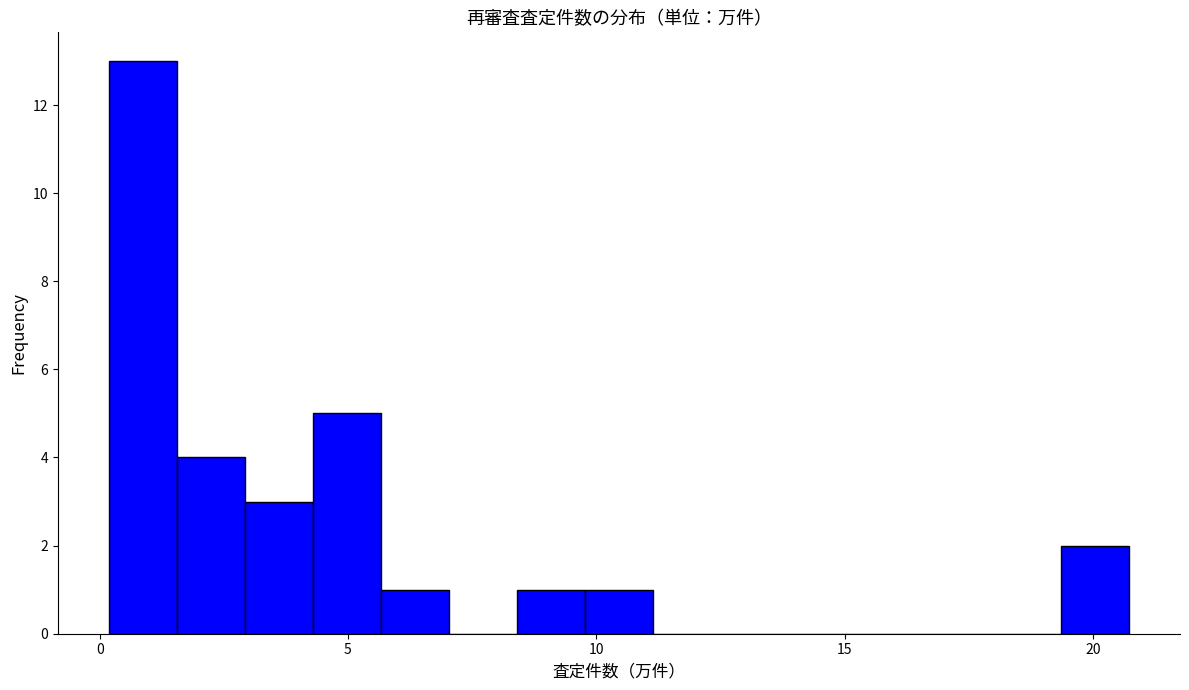

Around what value on the x-axis is the tallest bar? Give the approximate position of its centre, as read against the axis.

1.0